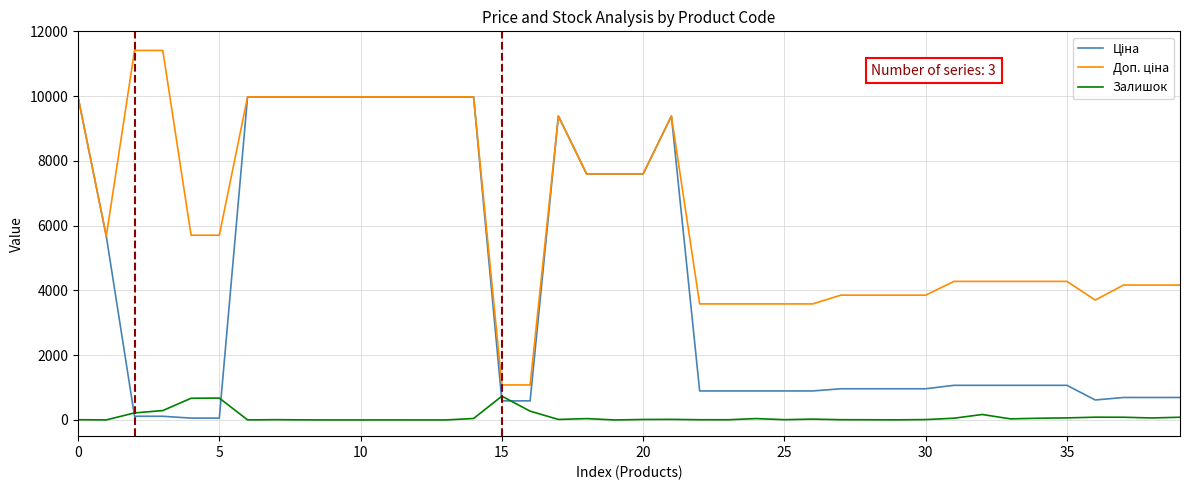

What is the maximum value shown in the chart?

11410.0